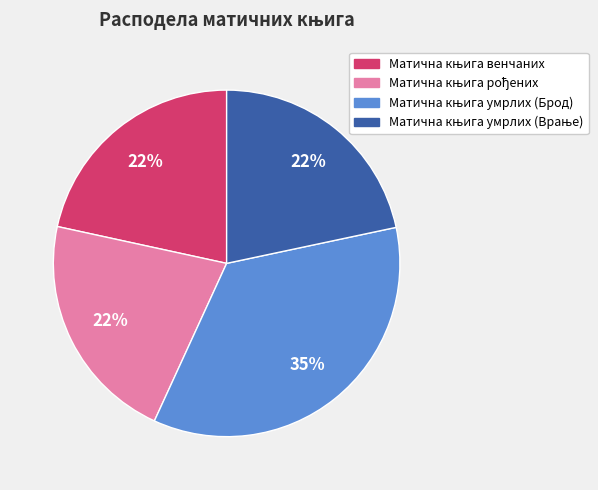

To the nearest percent, what is the average slice percentage?

25%